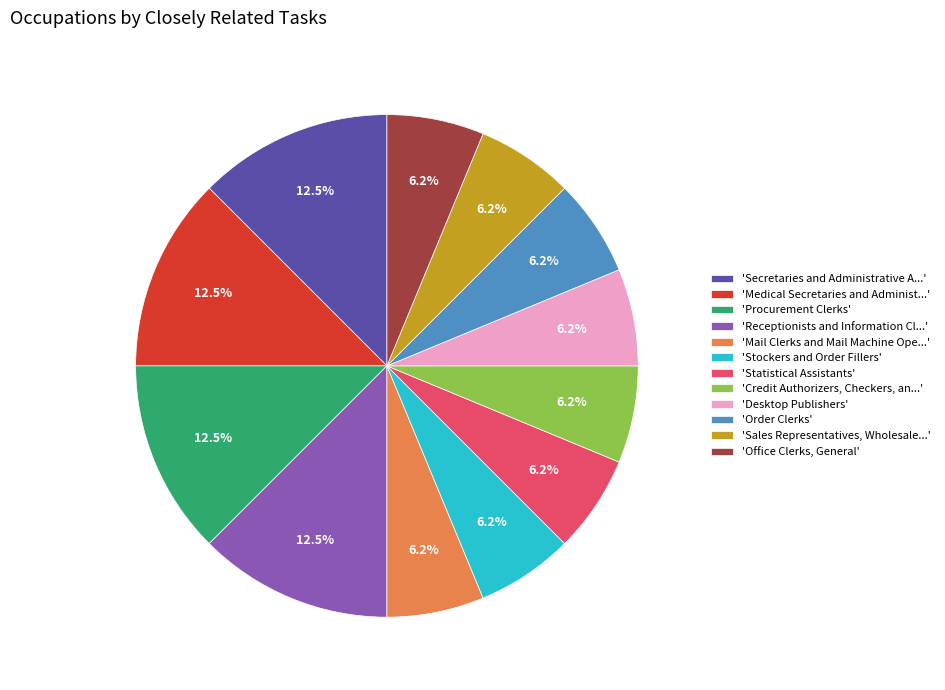

How many slices are in this pie chart?

12